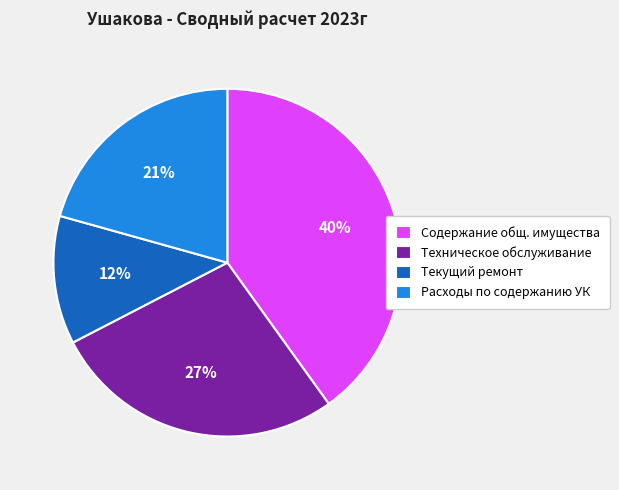

What is the largest slice in the pie chart?

Содержание общ. имущества